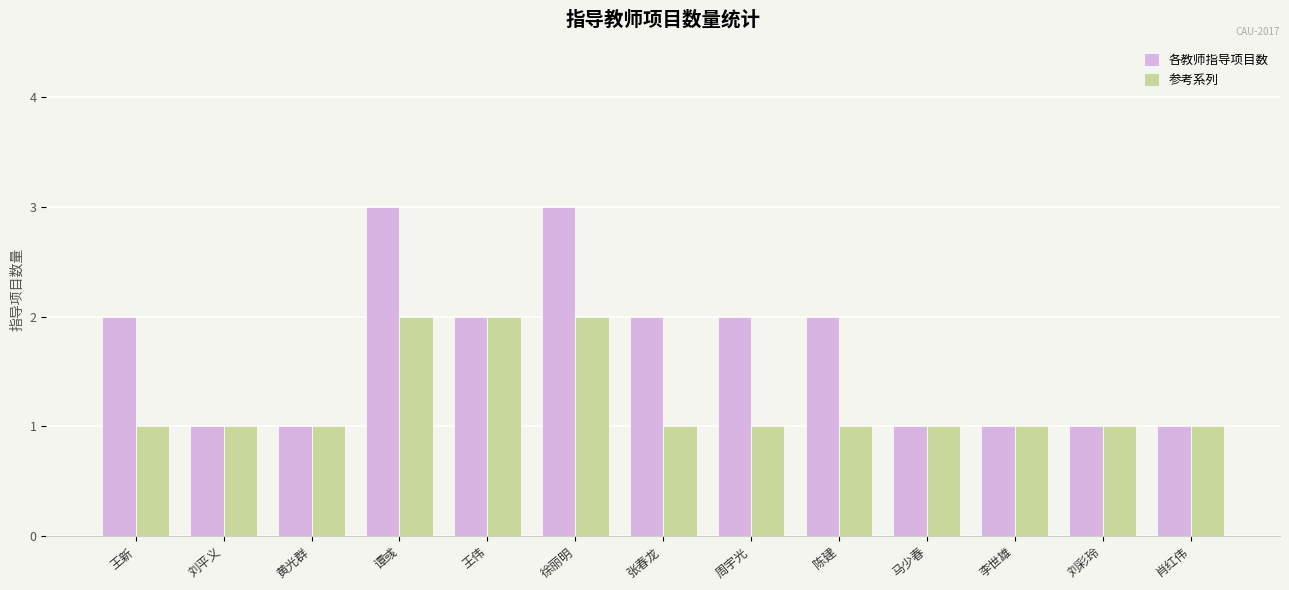

Rank the series by their average value, from lowest to highest.

参考系列, 各教师指导项目数